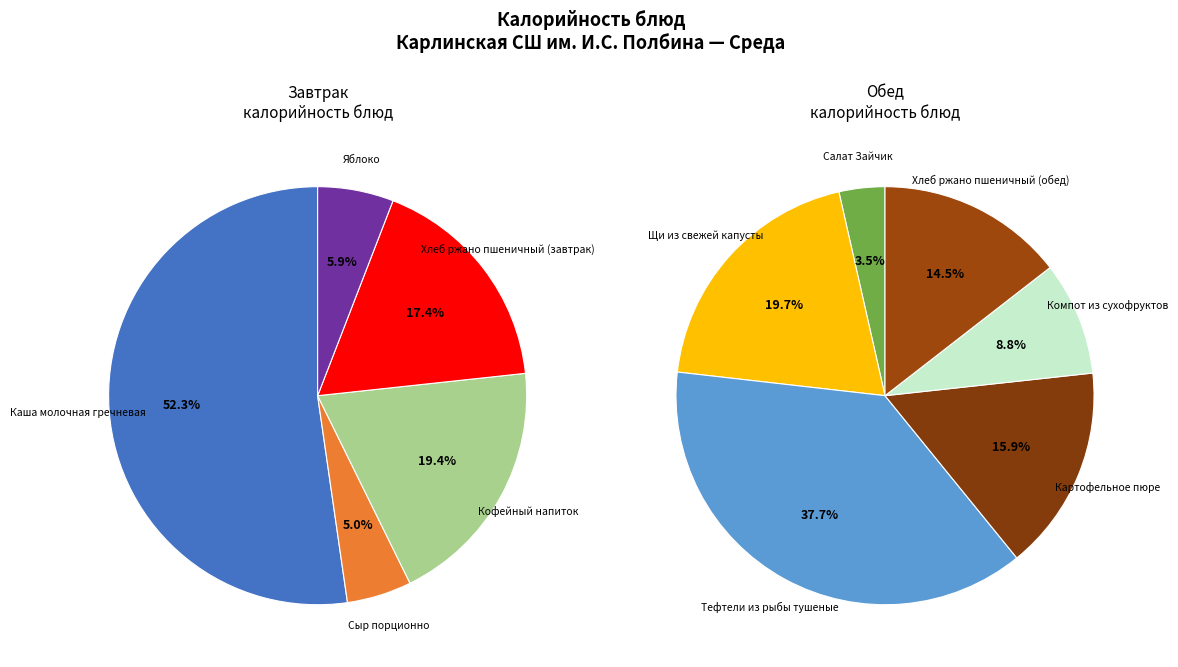

How many slices are in this pie chart?

11